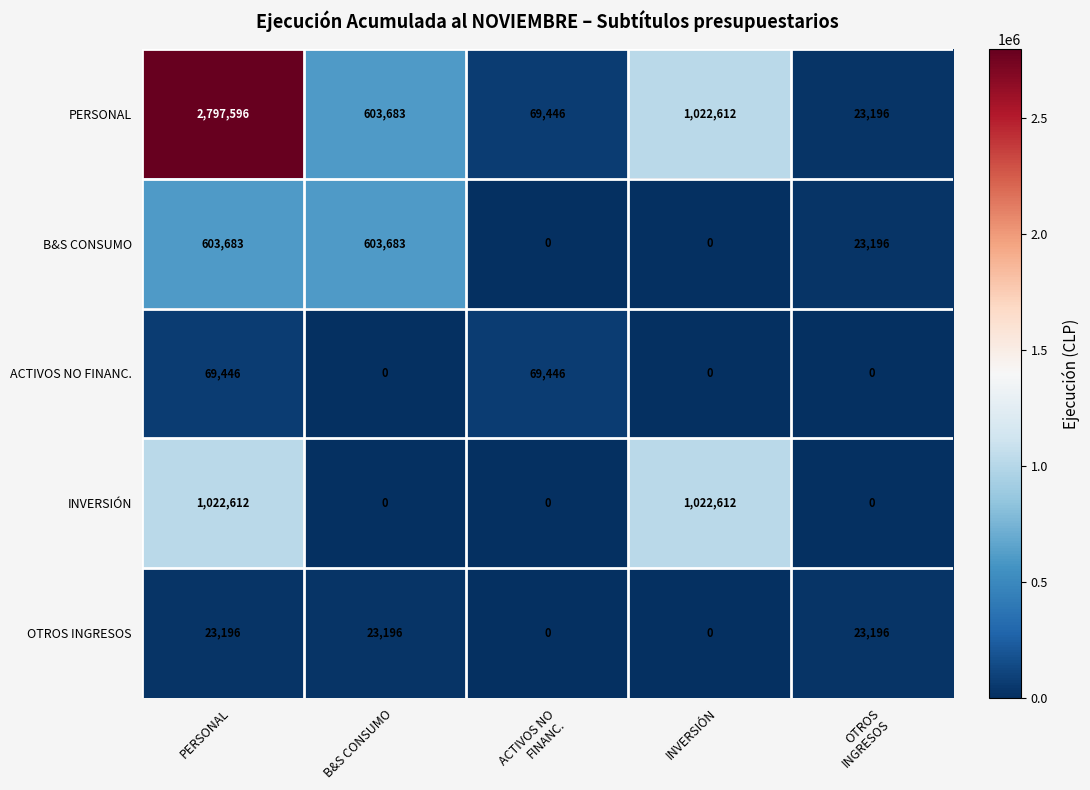

Rank the series by their maximum value, from highest to lowest.

PERSONAL, INVERSIÓN, B&S CONSUMO, ACTIVOS NO FINANC., OTROS INGRESOS